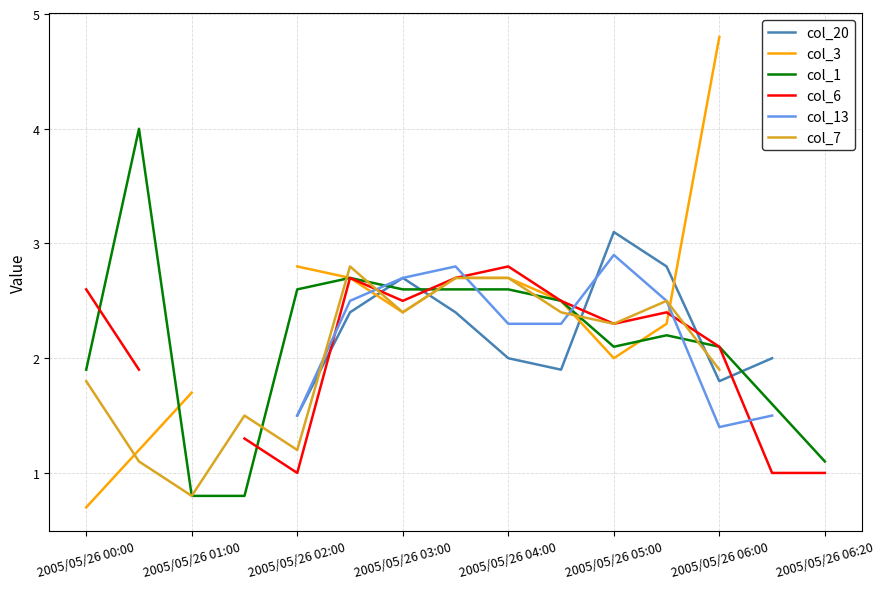

What is the lowest value of the col_1 series?

0.8